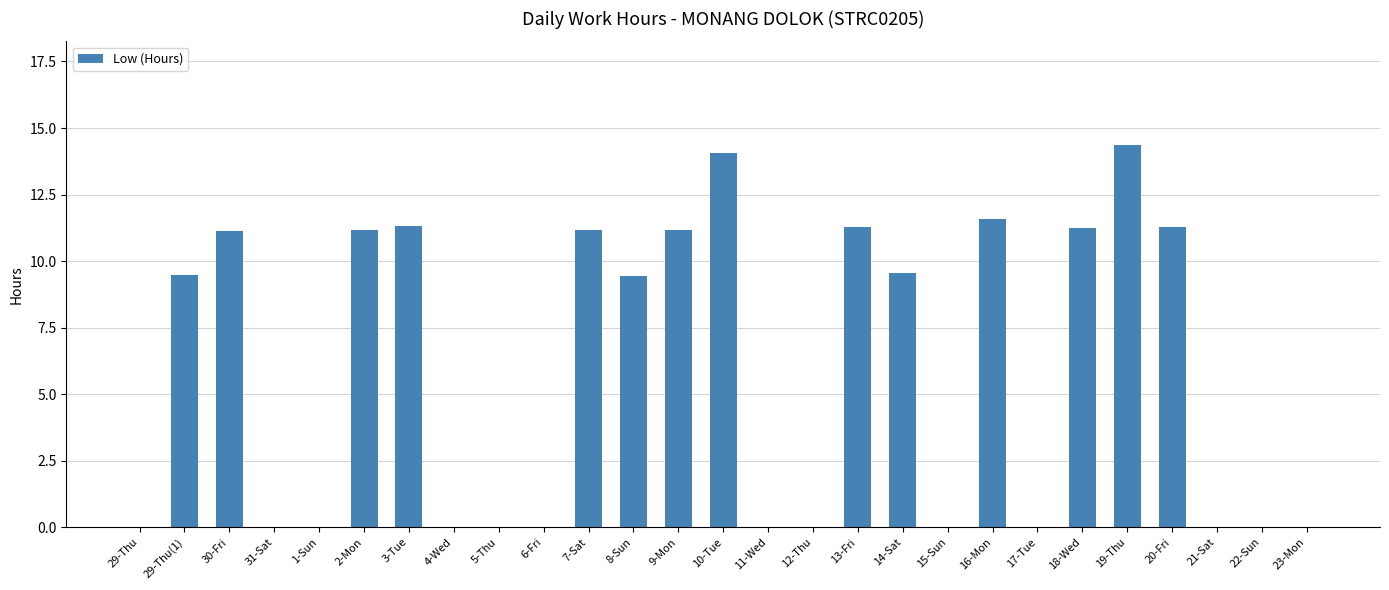

How many data points are above 9?

14